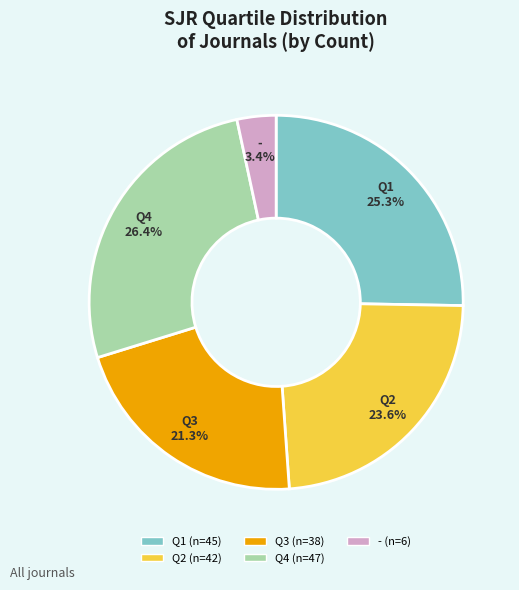

To the nearest percent, what is the combined percentage of Q4 and Q1?

52%